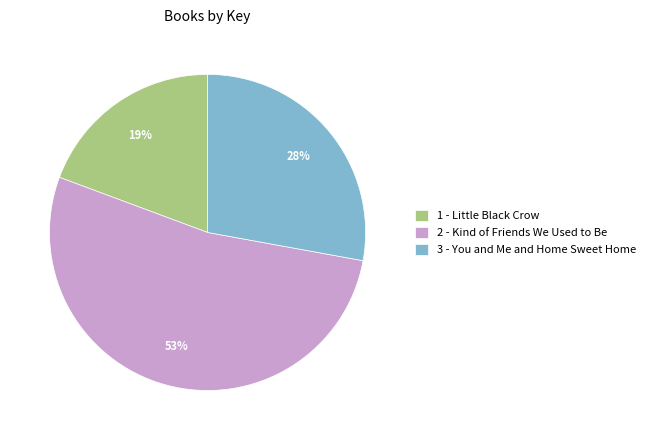

Count the number of slices in the pie.

3